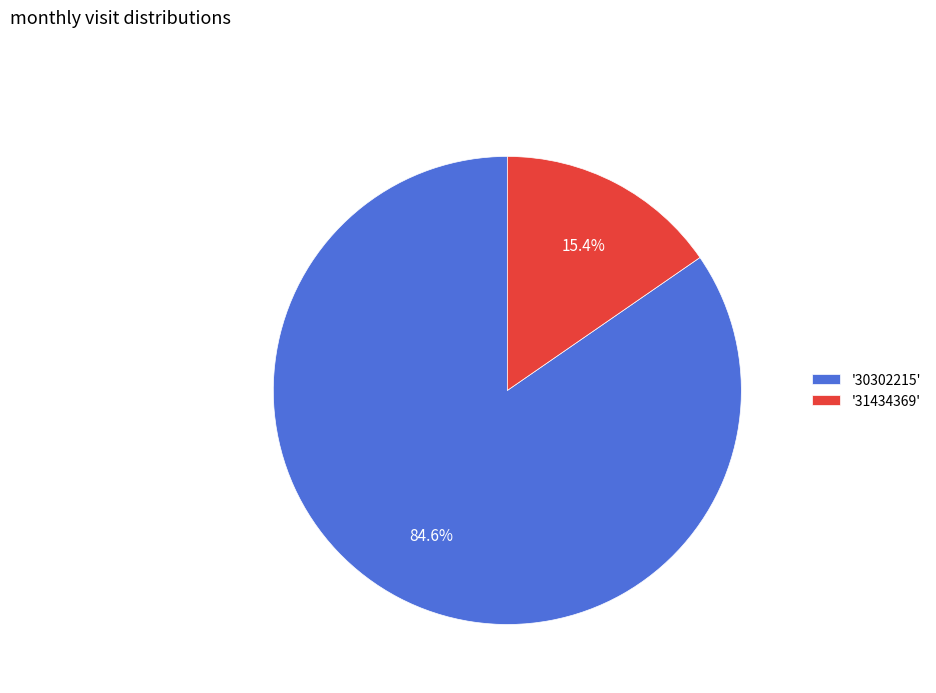

Rank the categories by value from lowest to highest.

'31434369', '30302215'